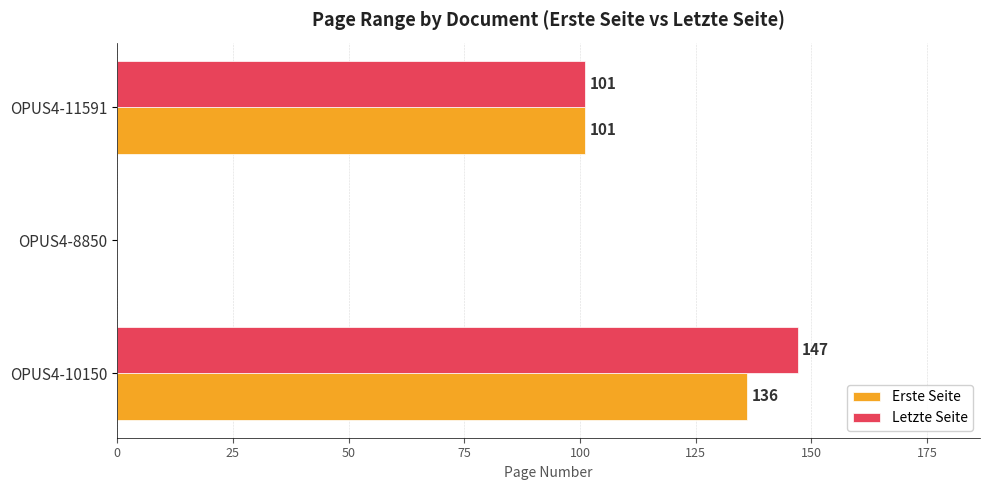

Is the value of Erste Seite at OPUS4-10150 greater than the value of Letzte Seite at OPUS4-11591?

Yes